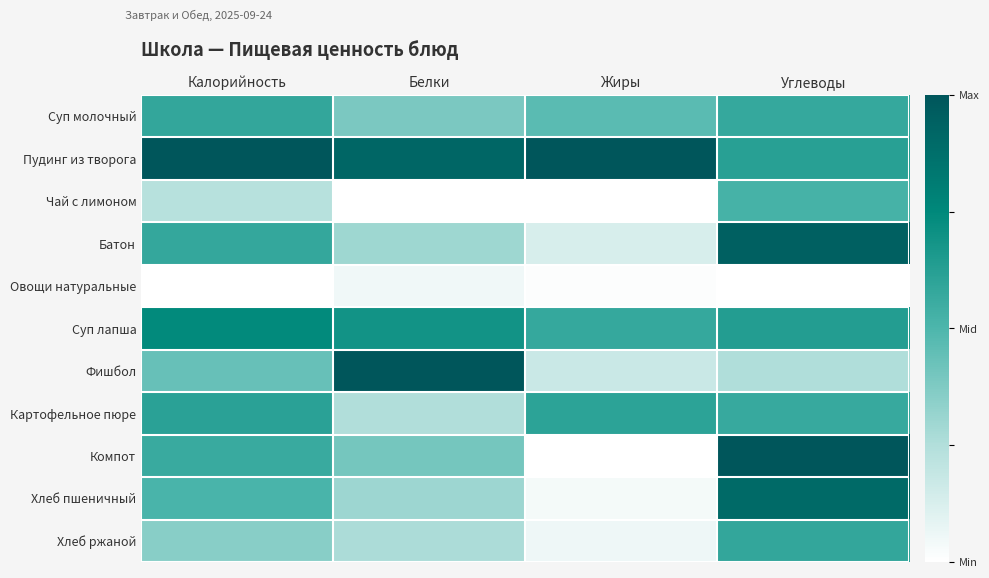

Which series has the widest spread of values?

Компот